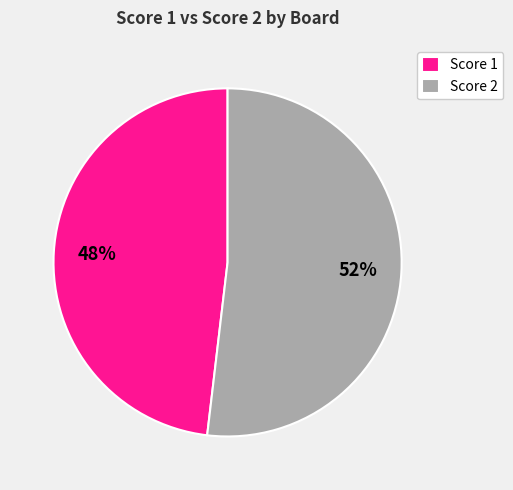

Is there any slice that represents more than half of the pie?

Yes